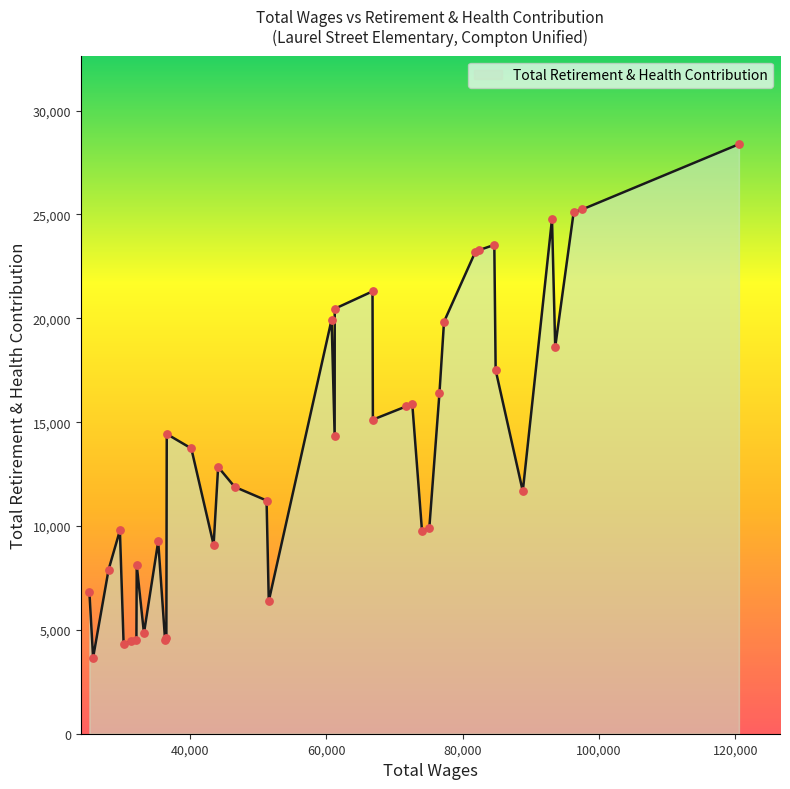

What is the smallest value displayed?

3663